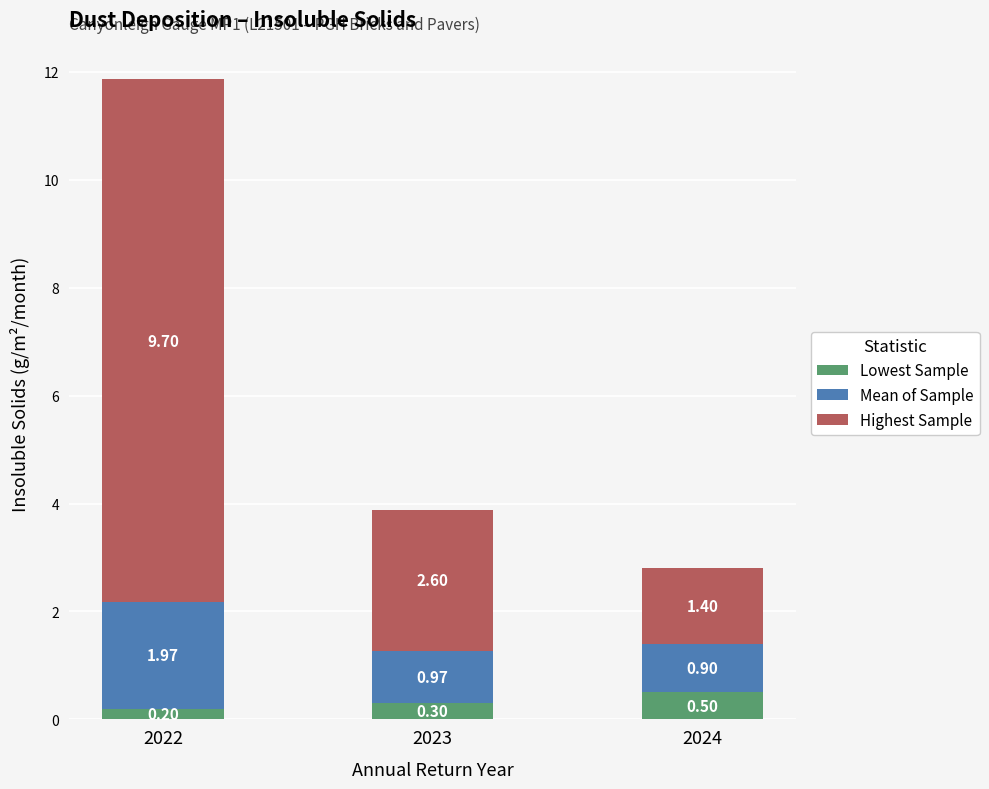

What is the minimum value for Lowest Sample?

0.2